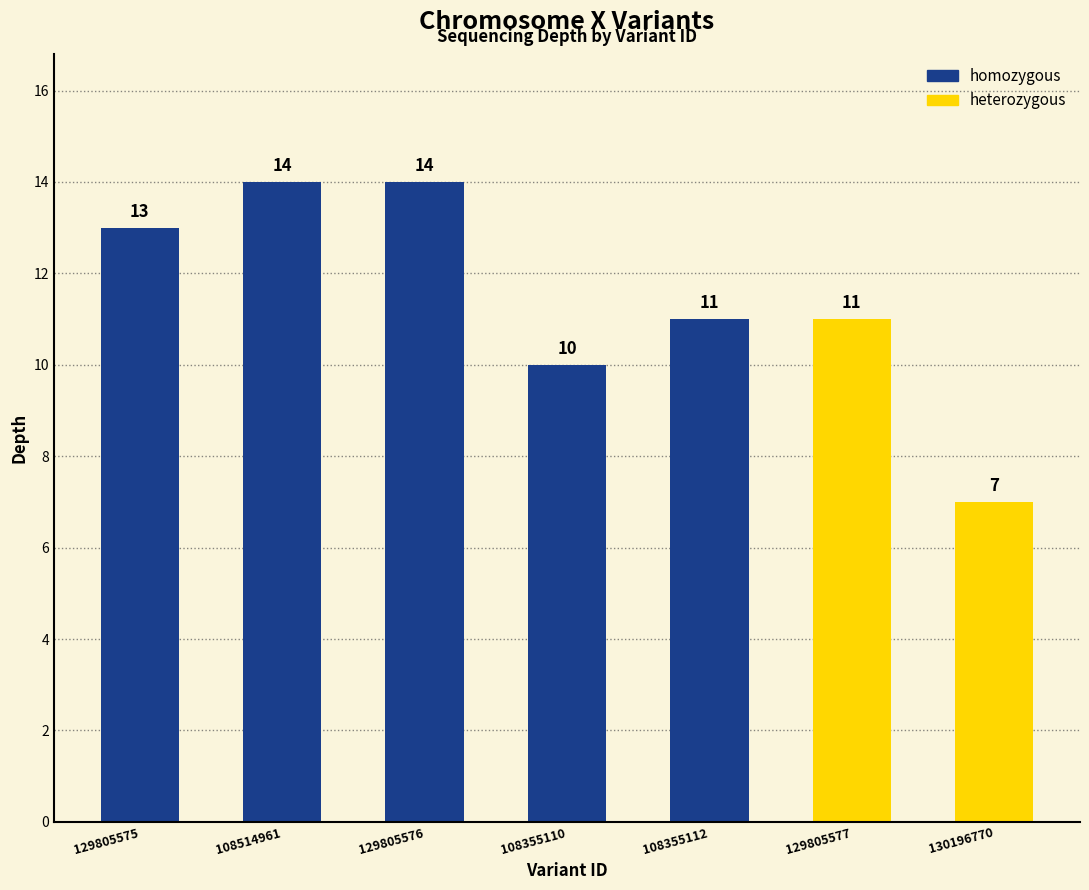

What is the sum of the values at 108355110 and 130196770?

17